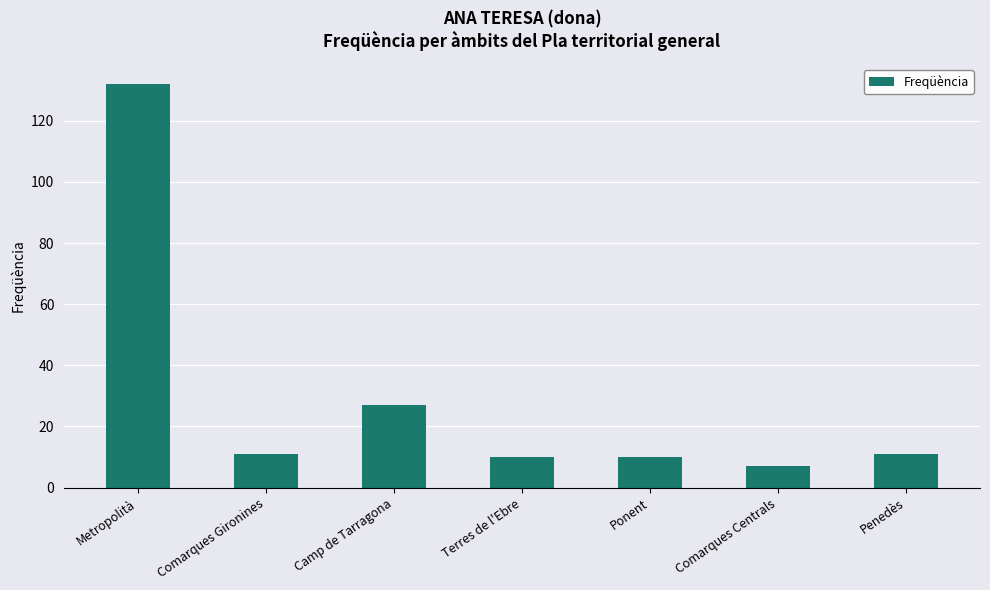

Which category has the highest value across all series?

Metropolità